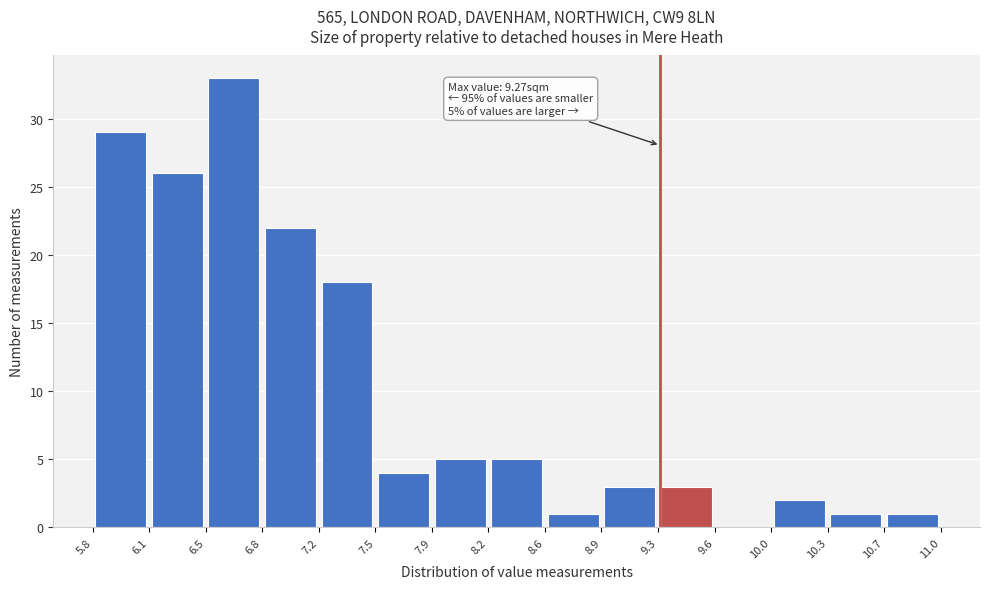

Which range on the x-axis has the tallest bar?

6.5 to 6.8